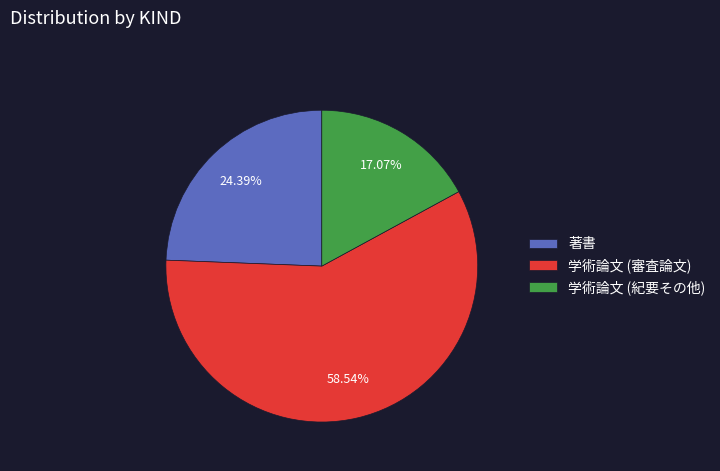

To the nearest percent, what is the difference between the largest and smallest slice percentages?

41%